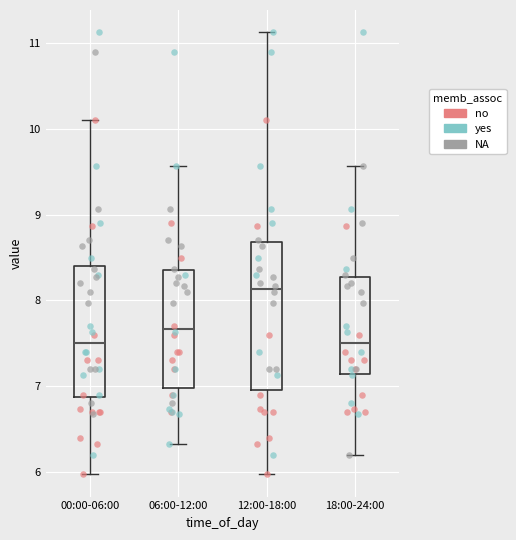

Comparing the boxes themselves (not the whiskers), which one is the tallest?

12:00-18:00